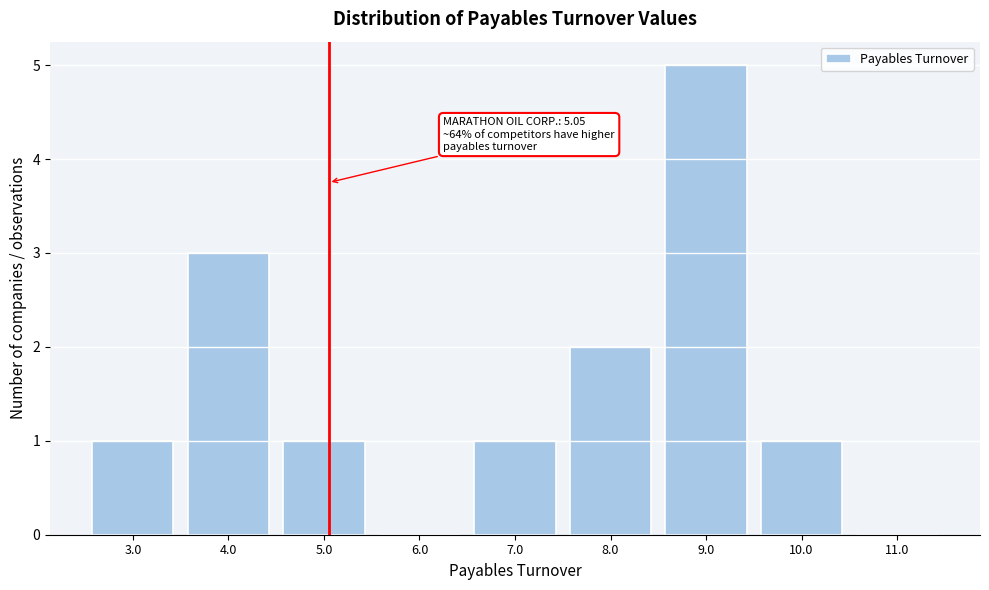

Over which range of the x-axis is the bar tallest?

8.5 to 9.5